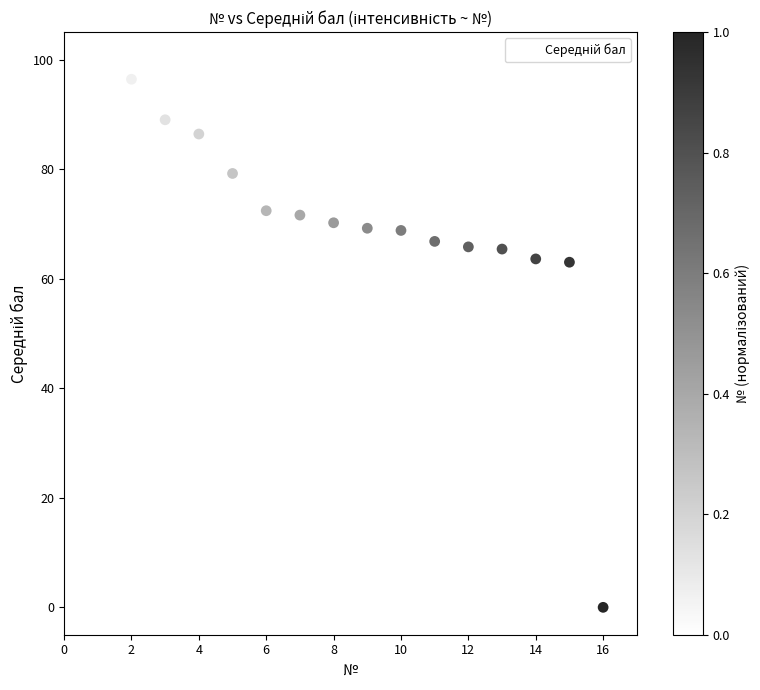

What is the range of X values (max minus min)?

15.0